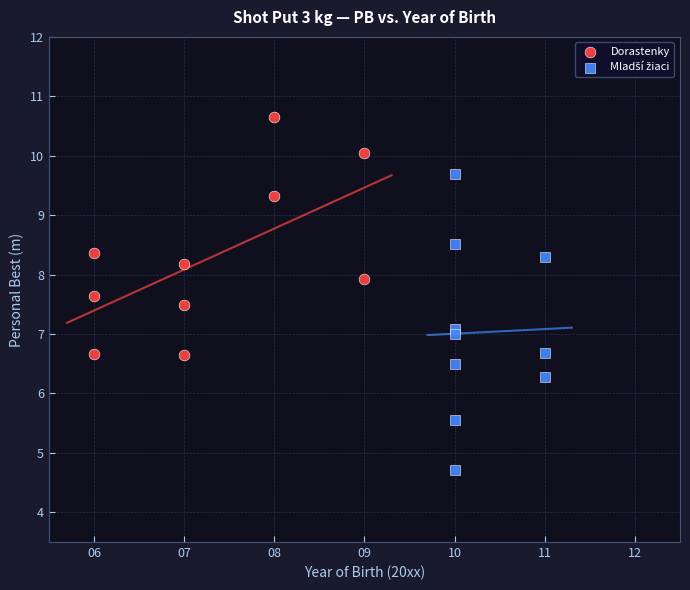

Which series reaches the maximum Y coordinate?

Dorastenky